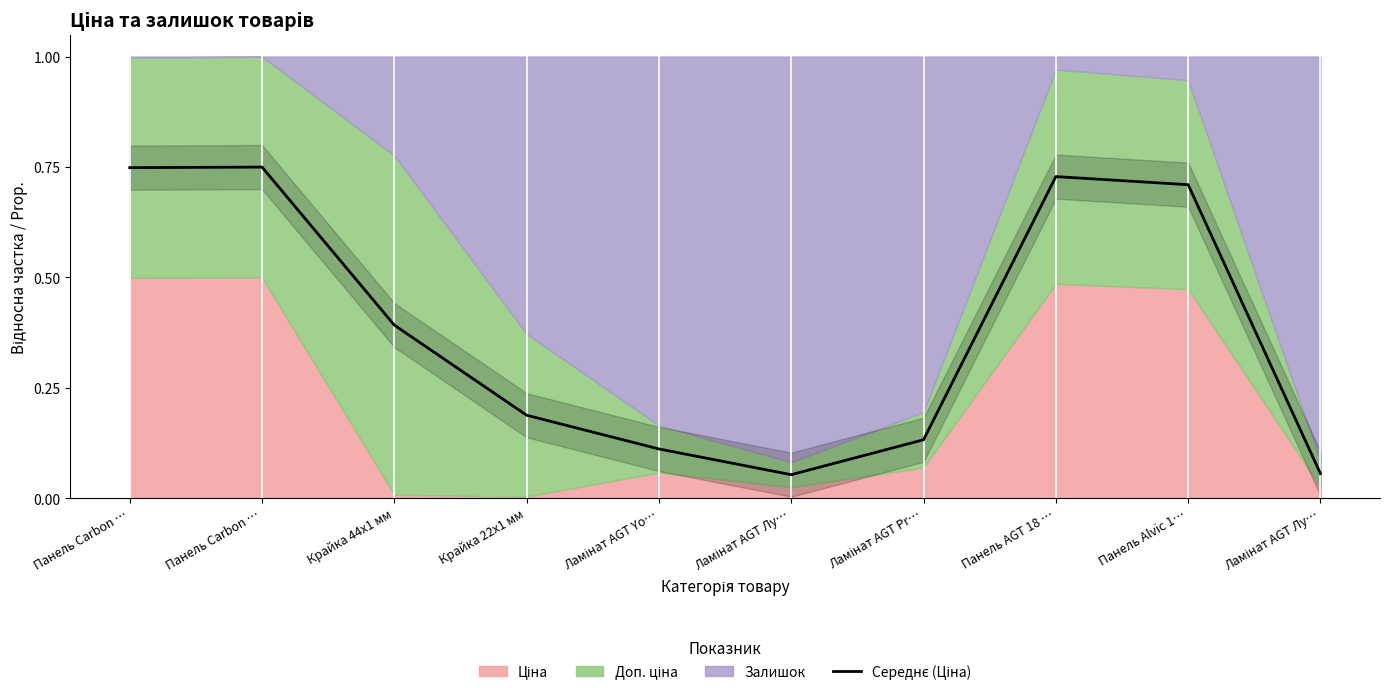

What is the label of the 6th point from the right?

Ламінат AGT Yo…